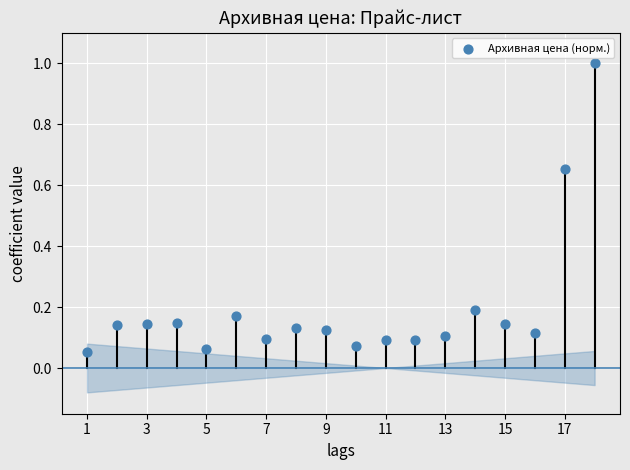

What is the range of Y values (max minus min)?

0.9